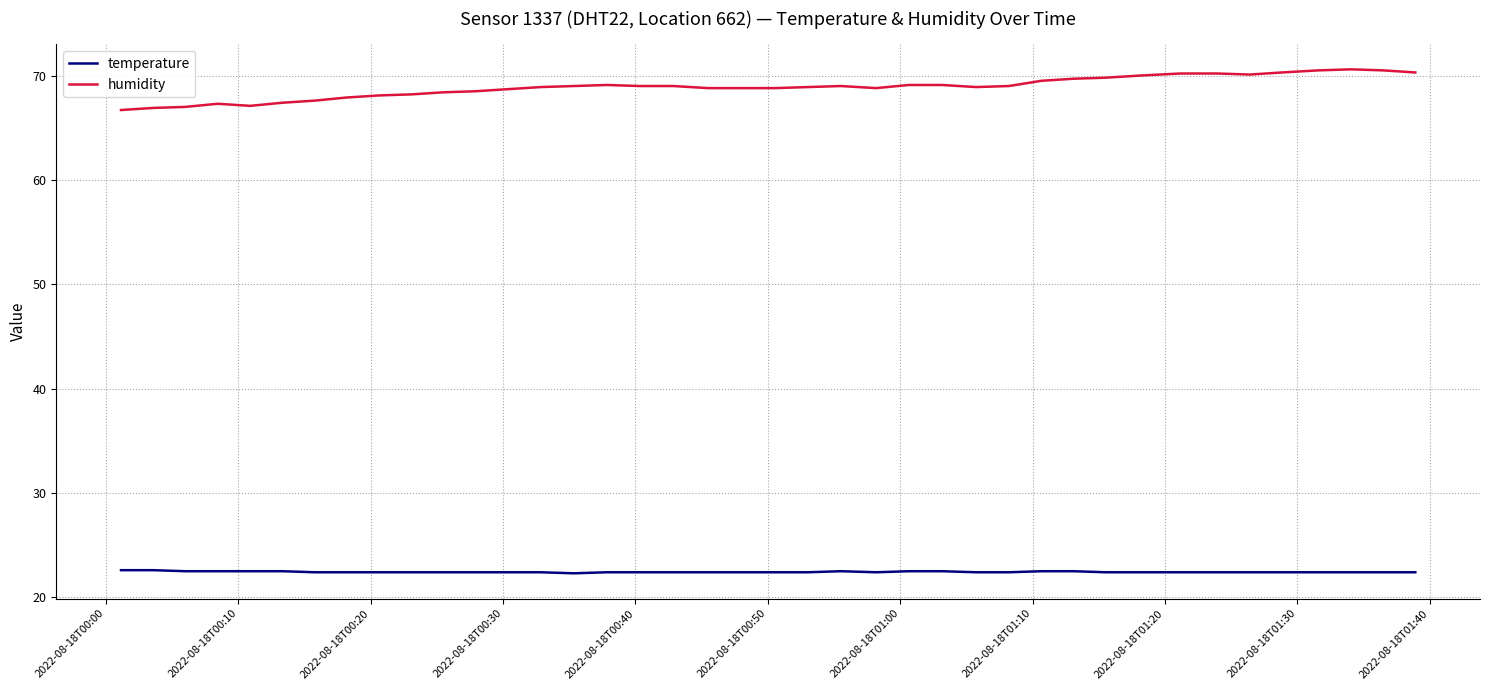

What is the greatest value displayed?

70.6